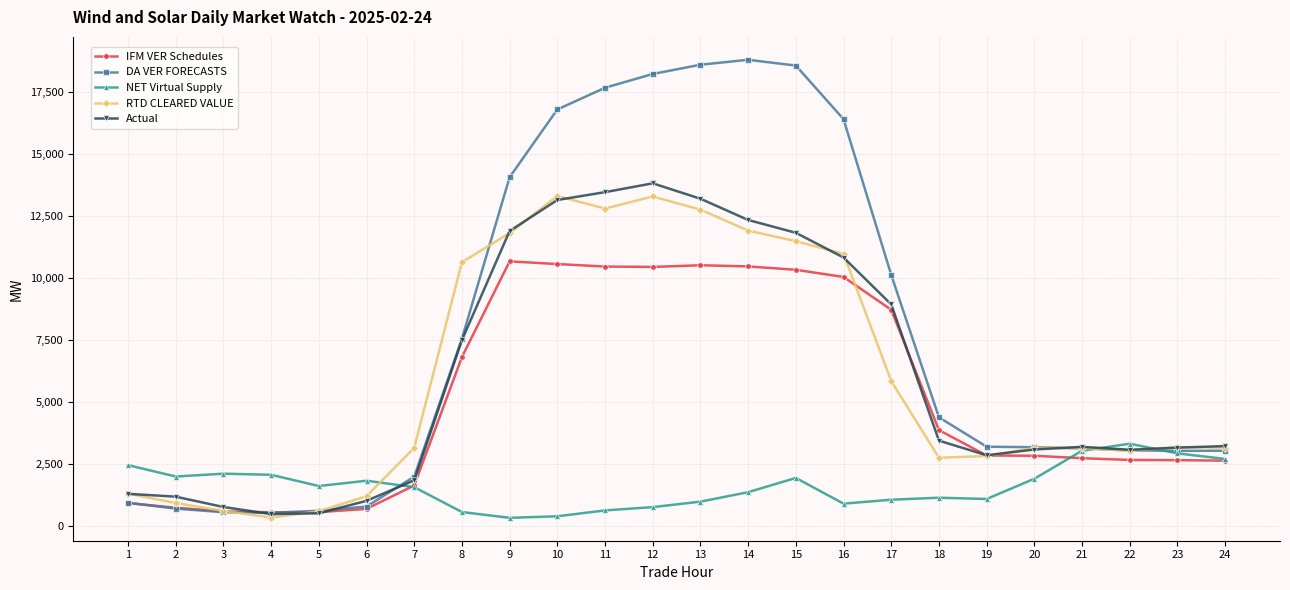

What is the average value of the Actual series?

6079.5